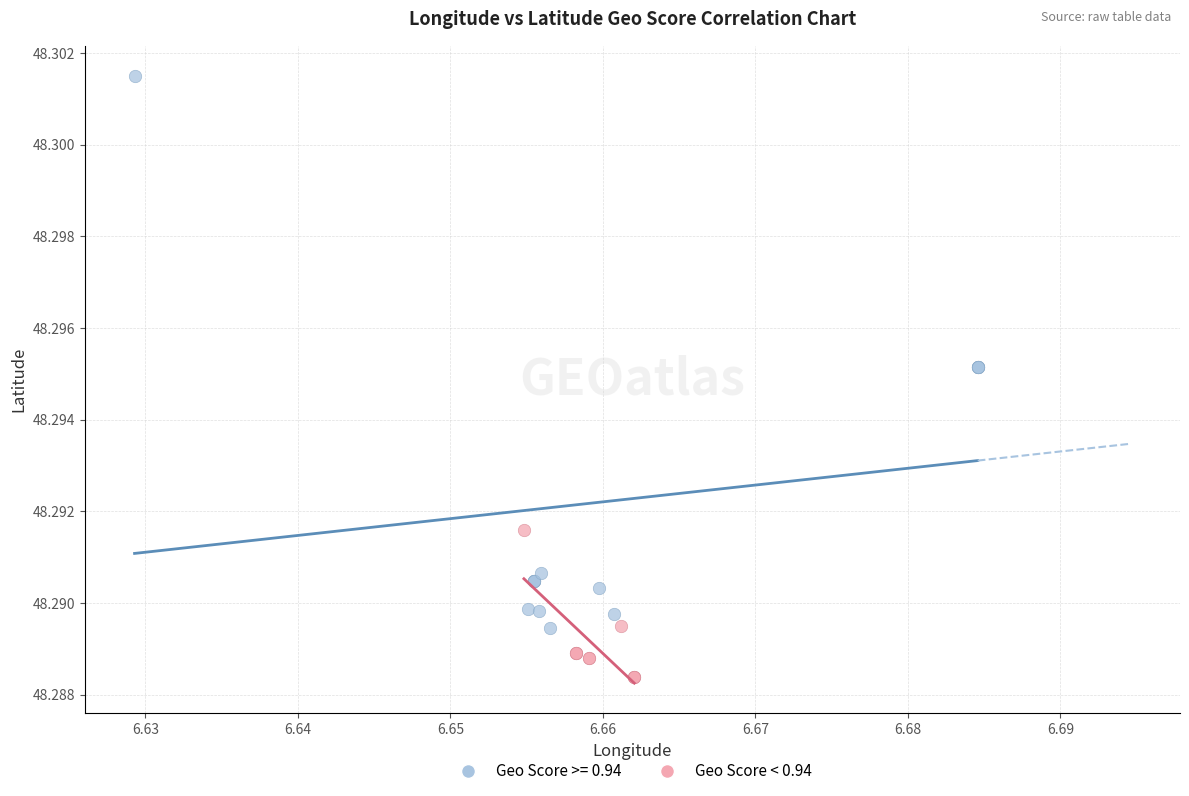

Which series contains the lowest Y value?

Geo Score < 0.94